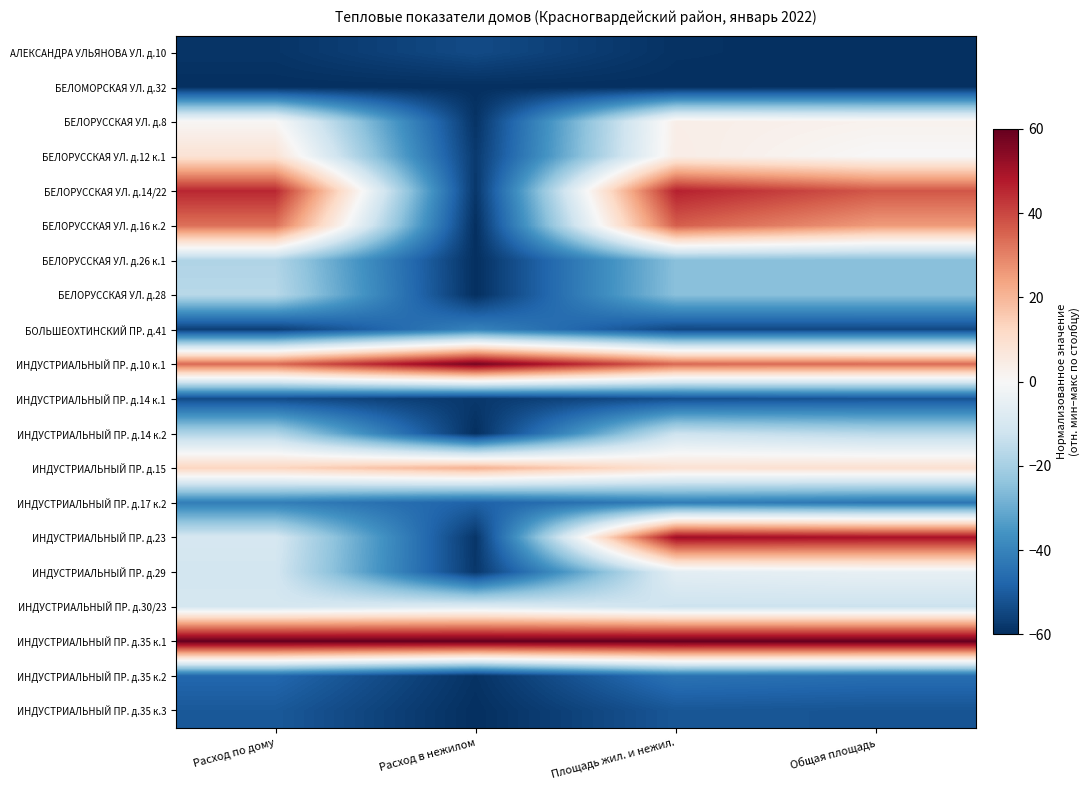

What is the minimum value shown in the chart?

-60.0